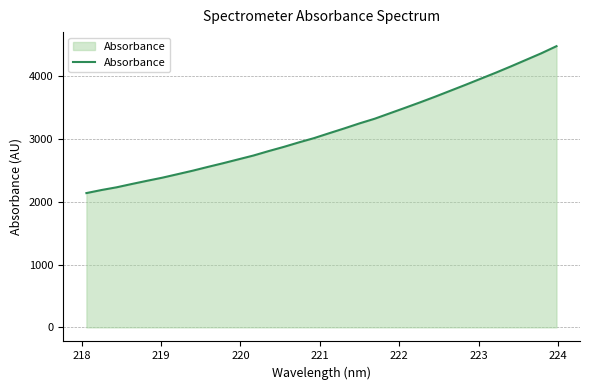

What is the difference between the maximum and minimum values?

2336.3